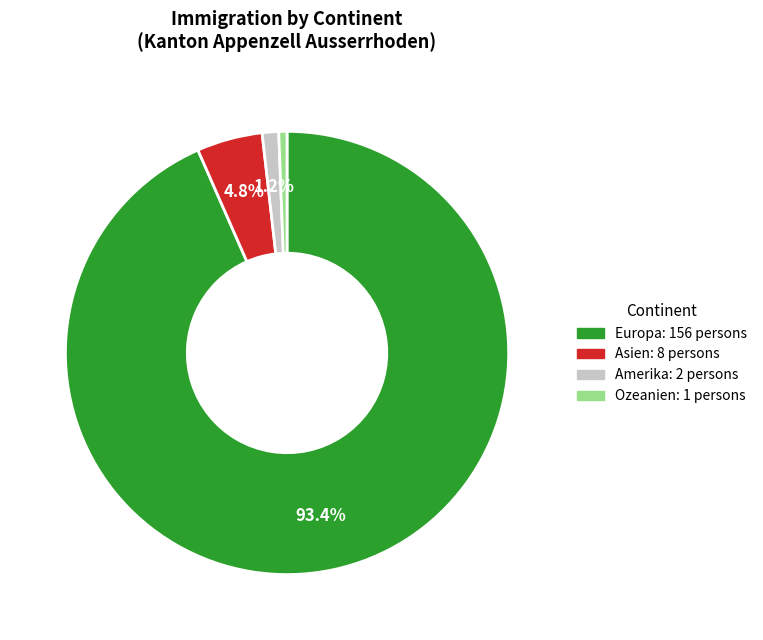

Is there a majority slice in this chart?

Yes